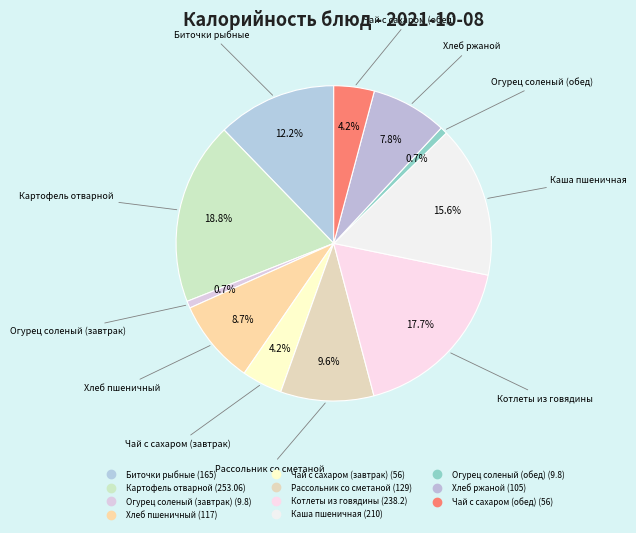

How many segments does this pie chart have?

11